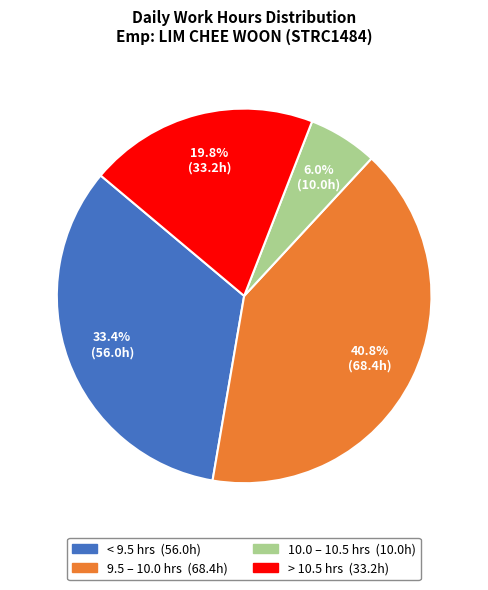

To the nearest percent, what is the average slice percentage?

25%